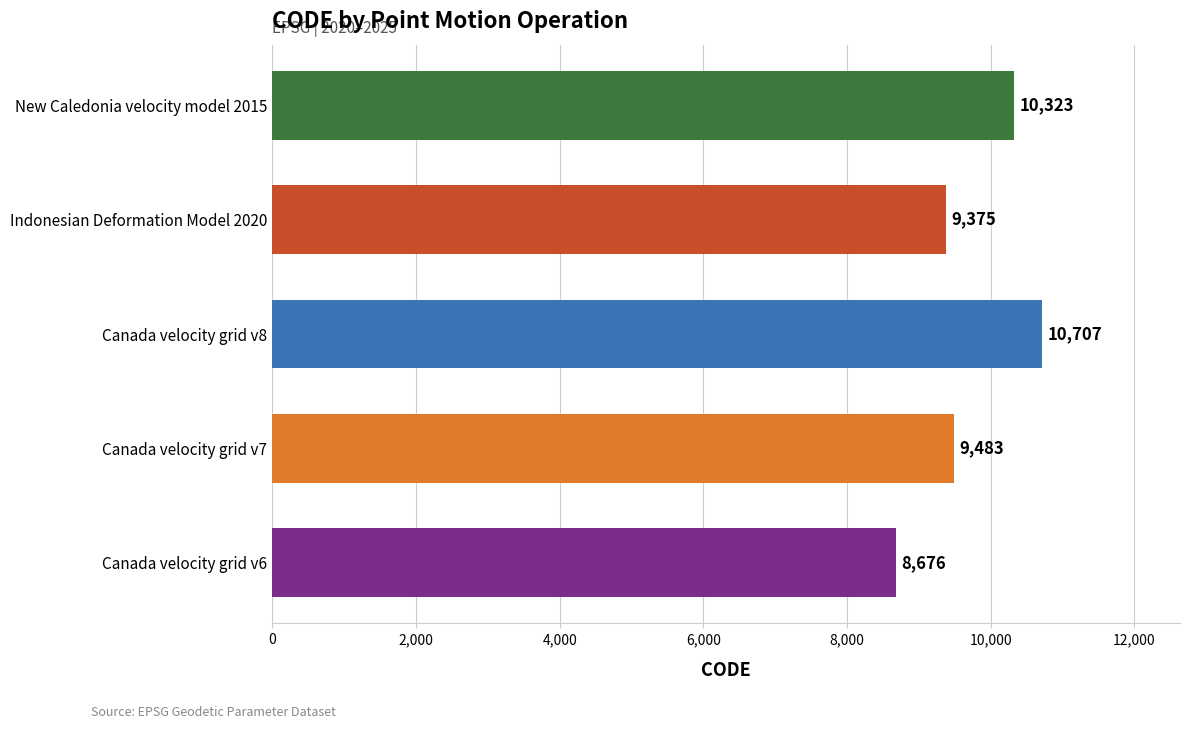

Does the chart contain stacked bars?

No